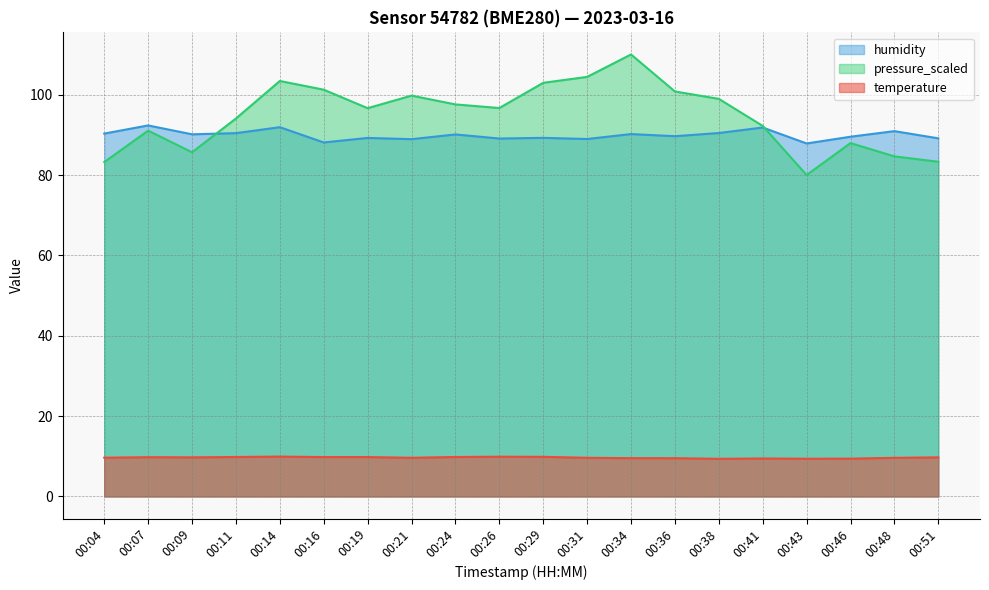

How many lines are shown in the chart?

3